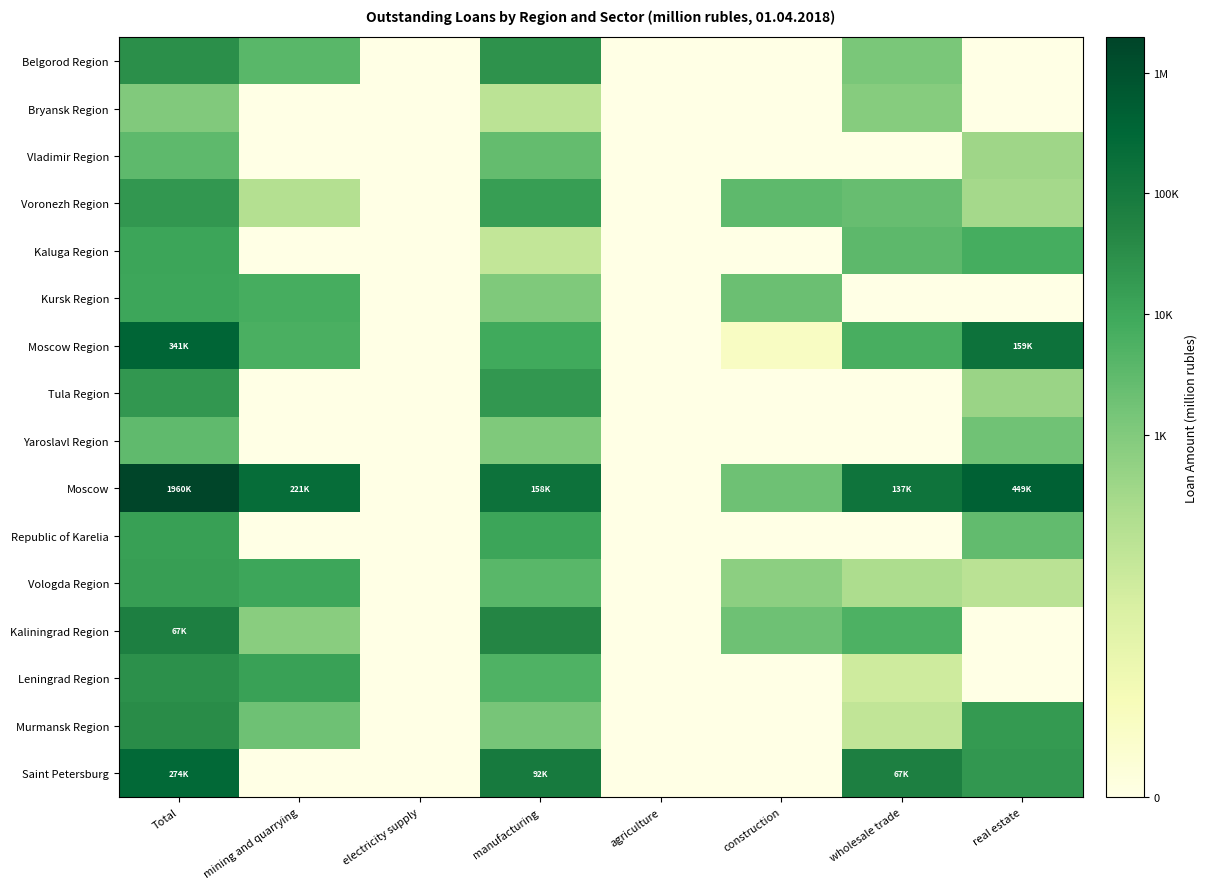

Which series has the largest total across all categories?

Moscow